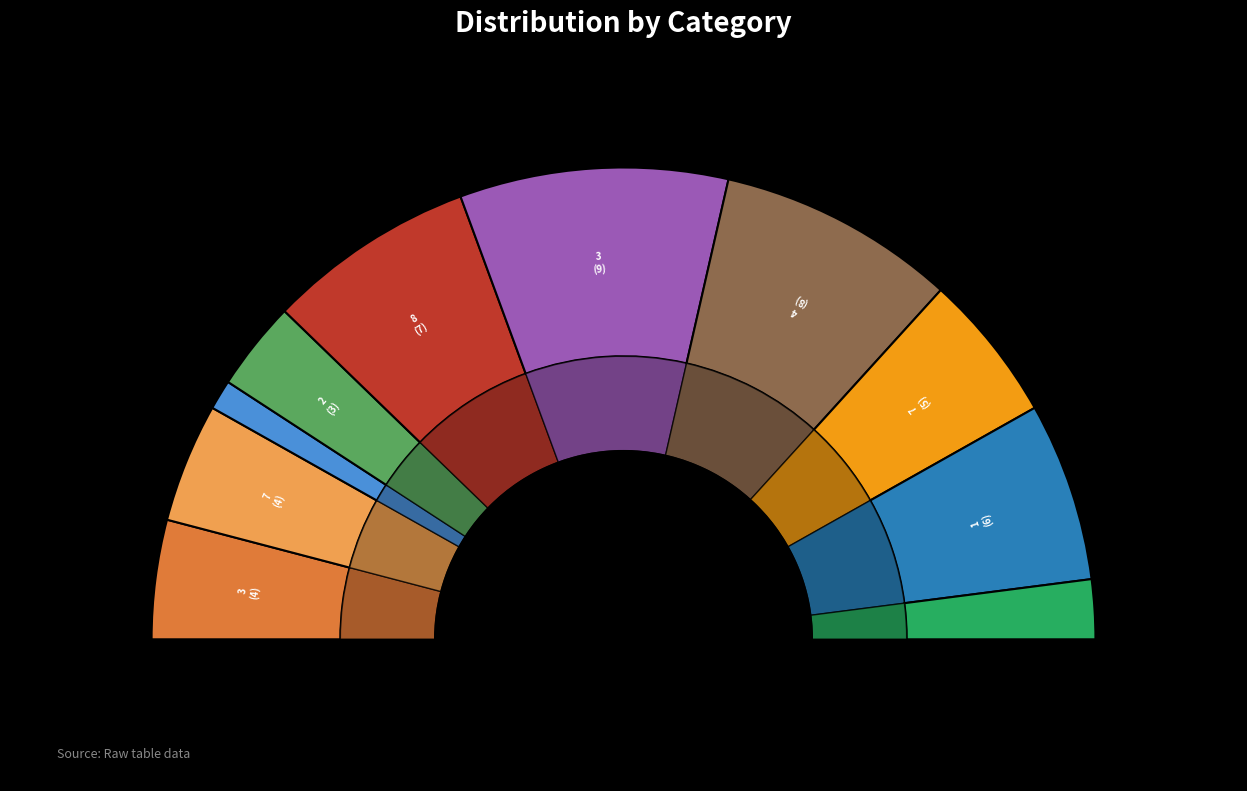

Combined, do 1 and 8 account for over 50%?

No